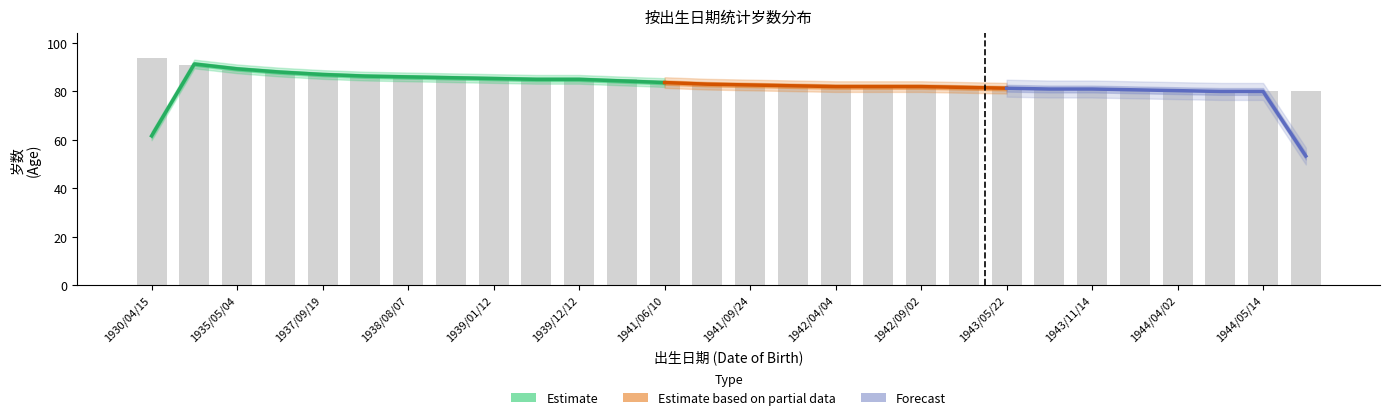

Rank the categories by value from lowest to highest.

1944/04/02, 1944/05/08, 1944/05/14, 1944/06/15, 1943/05/22, 1943/07/18, 1943/11/14, 1943/12/19, 1942/01/26, 1942/04/04, 1942/07/17, 1942/09/02, 1942/11/01, 1941/06/10, 1941/07/03, 1941/09/24, 1939/01/12, 1939/05/05, 1939/12/12, 1939/12/21, 1938/06/26, 1938/08/07, 1938/12/26, 1937/09/19, 1936/10/03, 1935/05/04, 1933/06/03, 1930/04/15